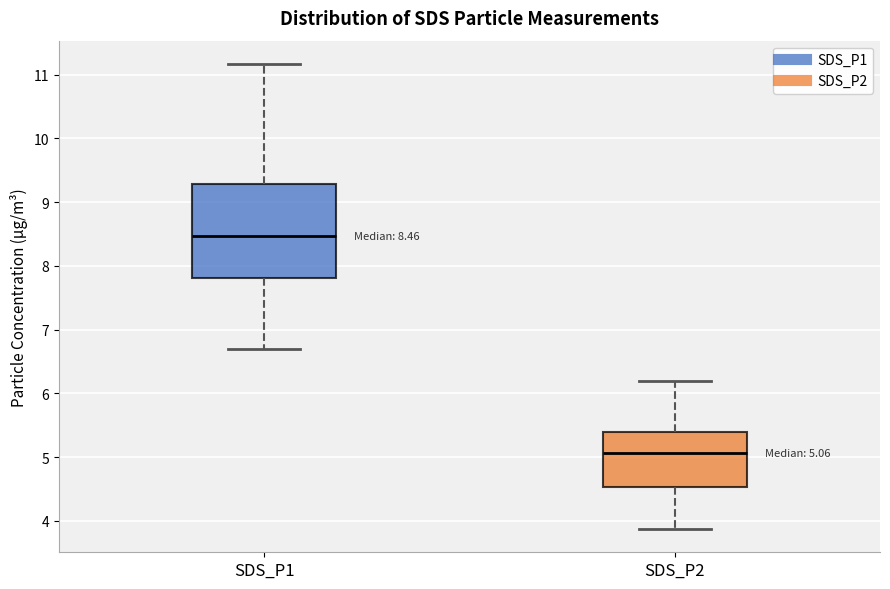

Comparing the boxes themselves (not the whiskers), which one is the tallest?

SDS_P1